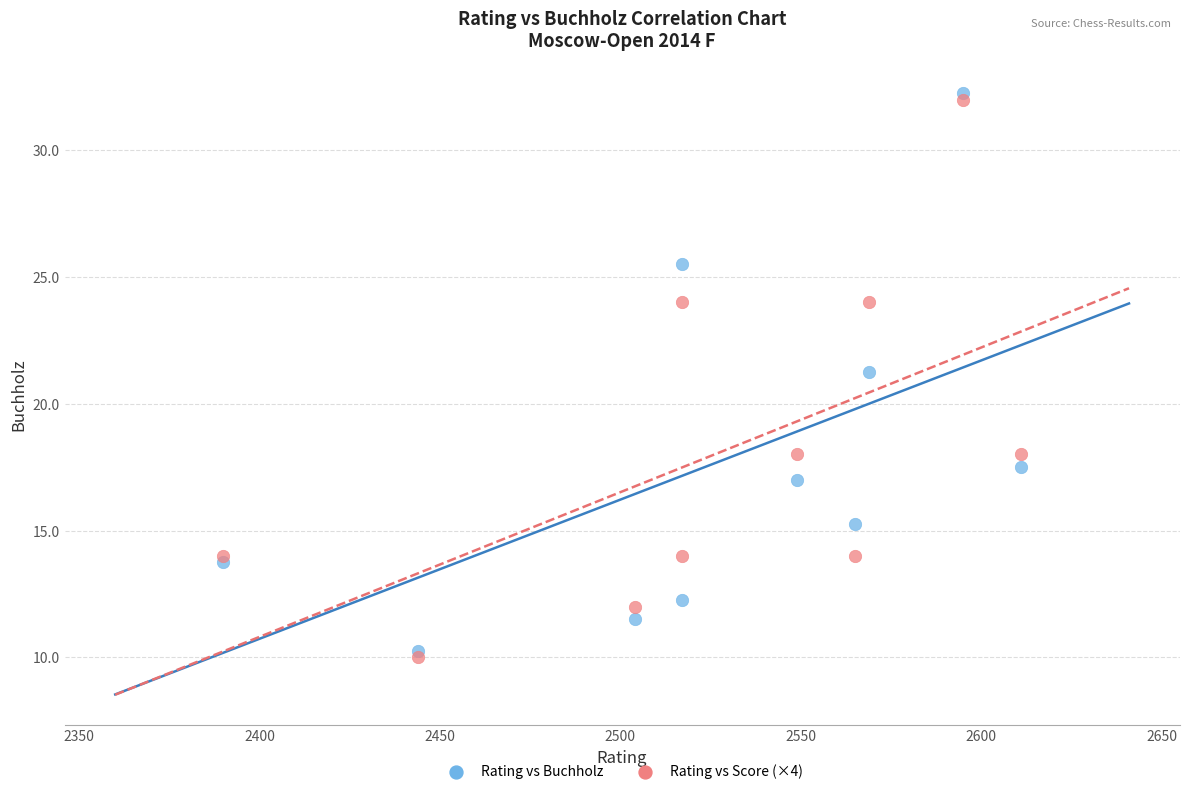

What are all the series names shown in the legend?

Rating vs Buchholz, Rating vs Score (×4)